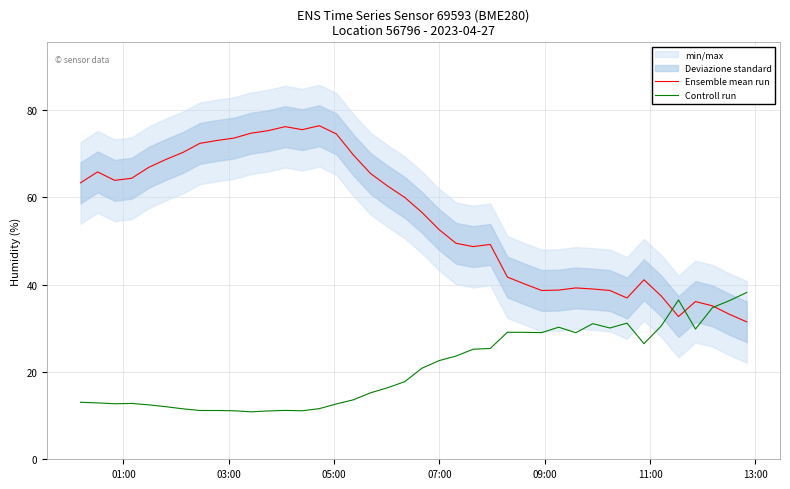

What is the difference between the maximum and minimum values in the Controll run series?

27.3